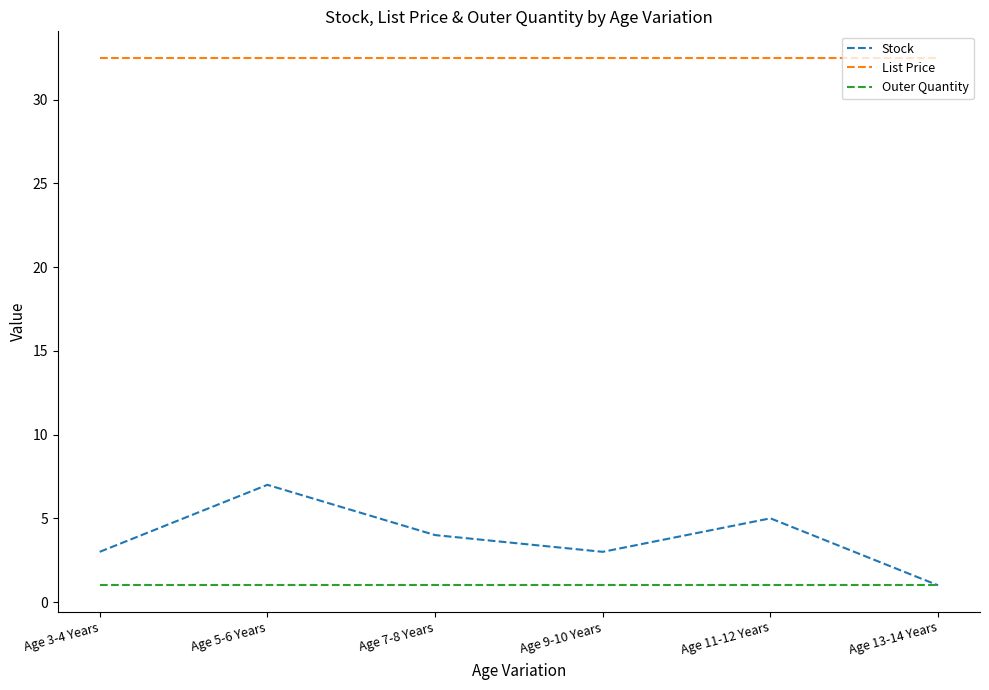

At which label is Stock closest to 4?

Age 7-8 Years